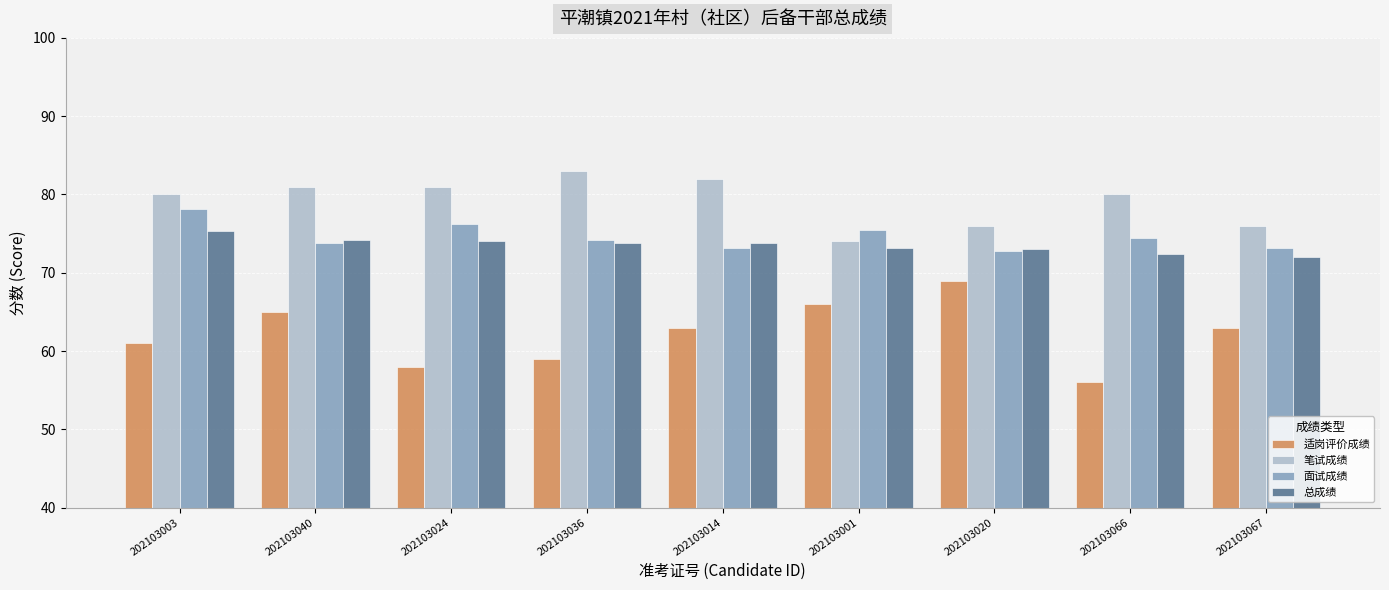

Is the value of 面试成绩 at 202103036 greater than the value of 适岗评价成绩 at 202103001?

Yes